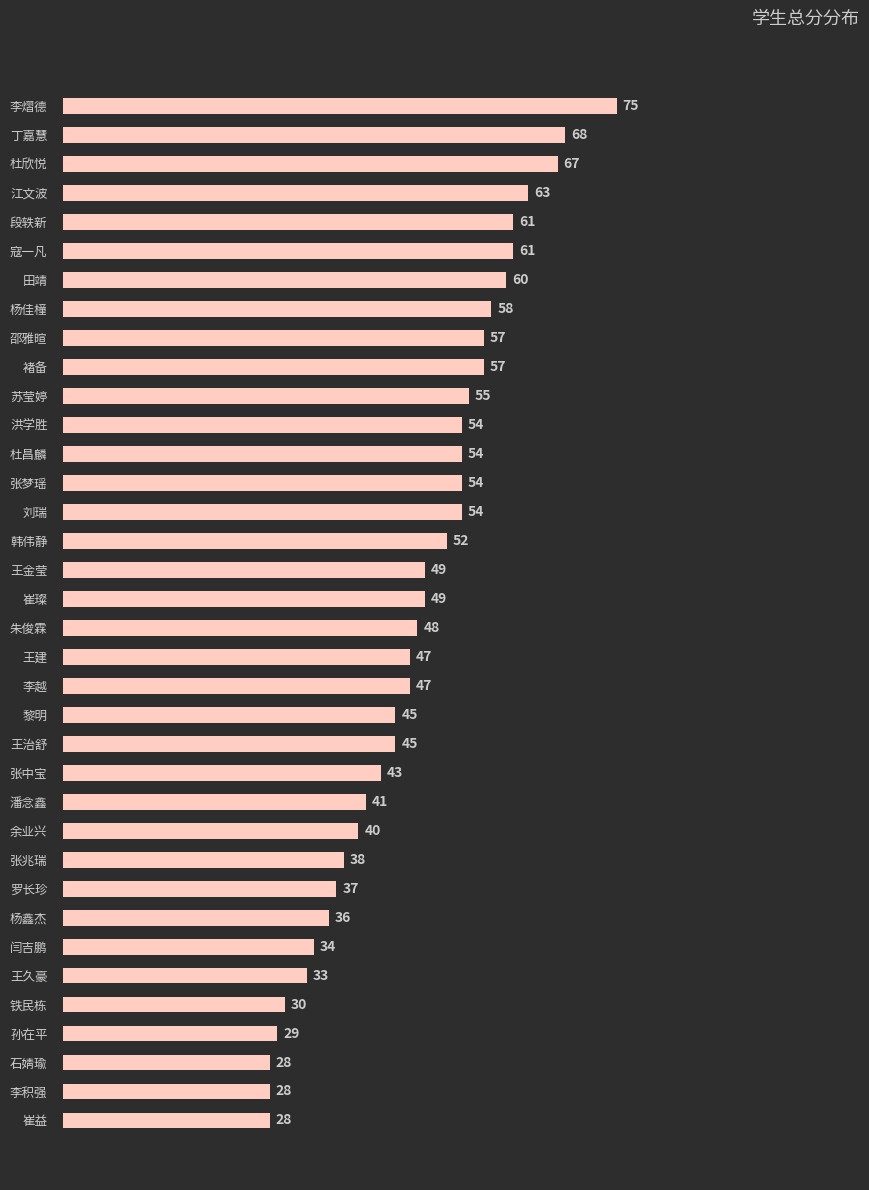

What is the change in value from 丁嘉慧 to 王久豪?

-35